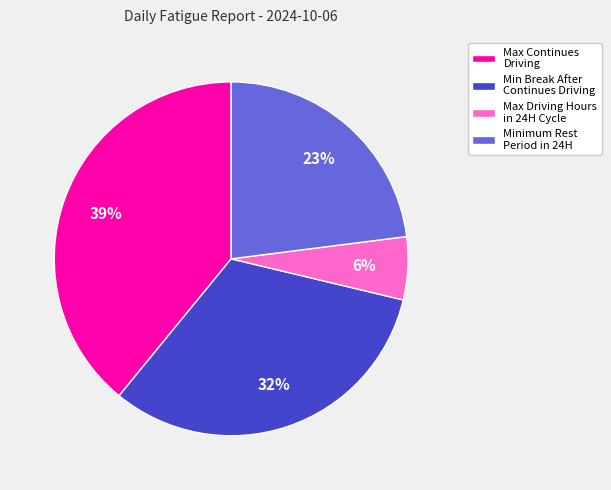

Between Minimum Rest Period in 24H and Max Driving Hours in 24H Cycle, which is larger?

Minimum Rest Period in 24H